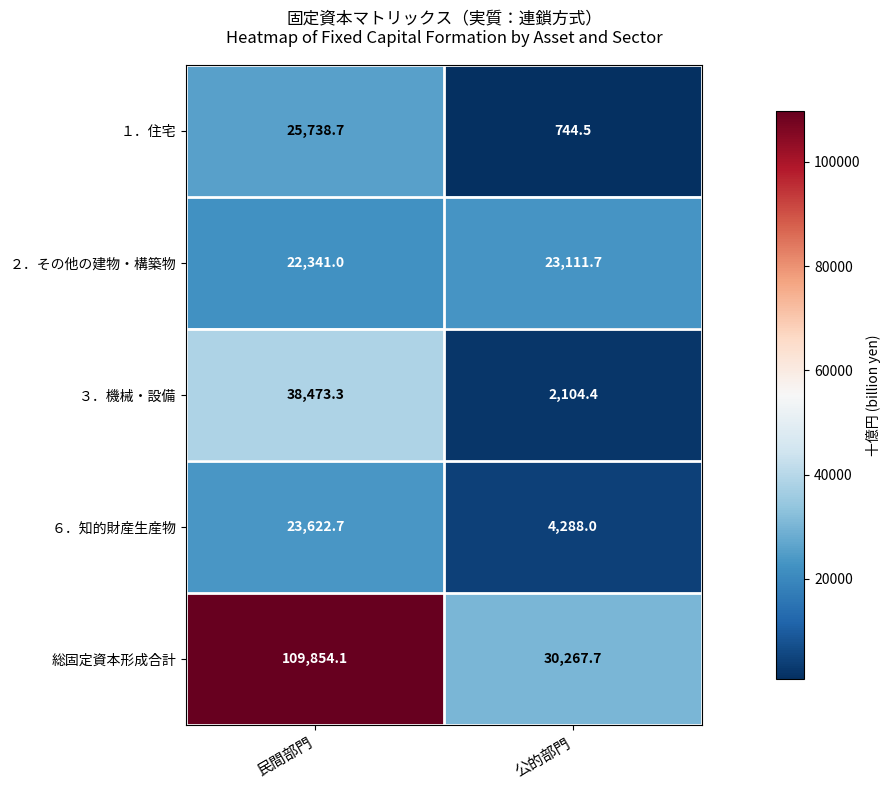

How many categories are shown in the chart?

2